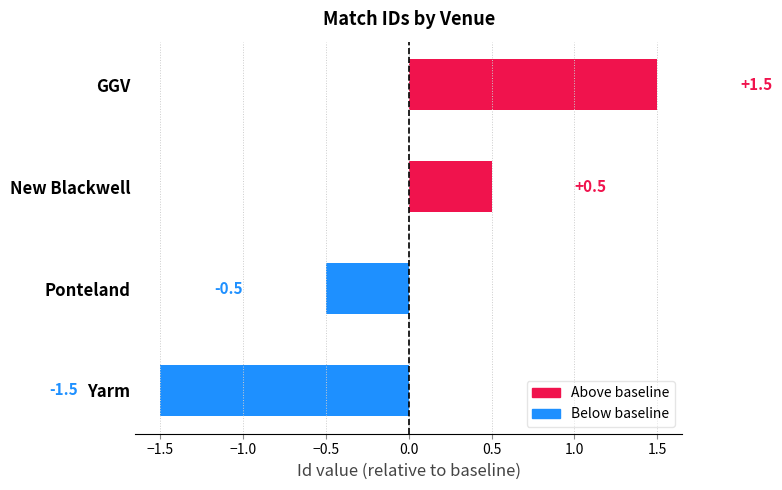

List the labels in order of value, largest first.

GGV, New Blackwell, Ponteland, Yarm